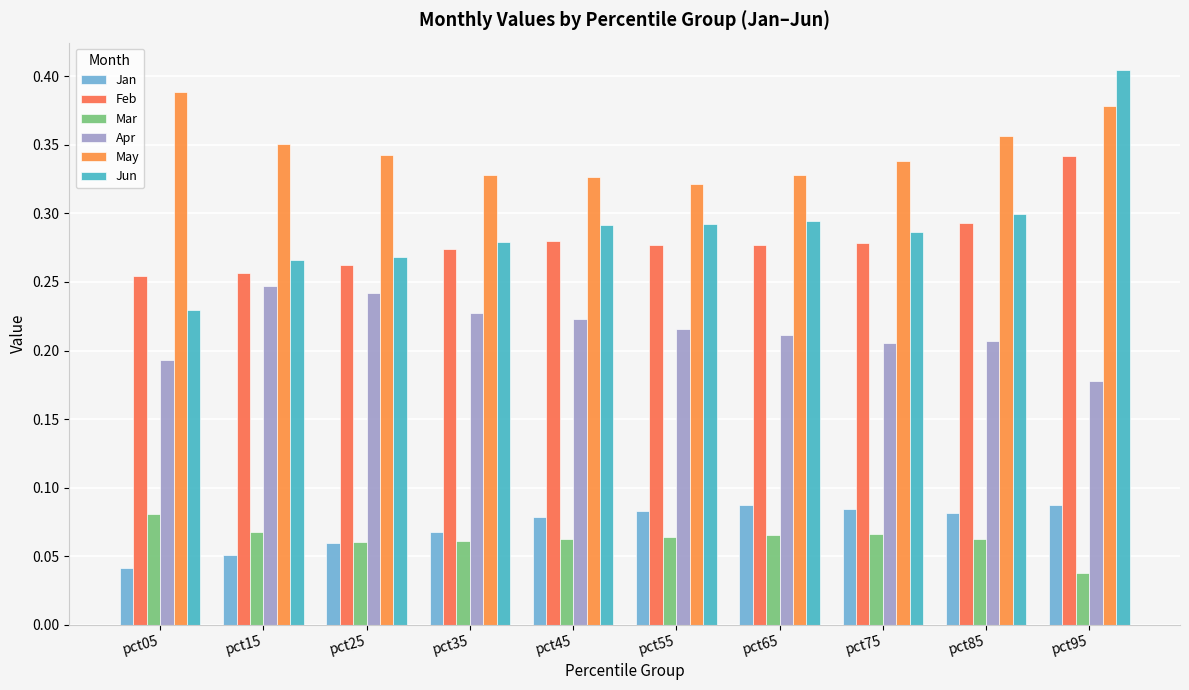

Count the number of categories in the chart.

10